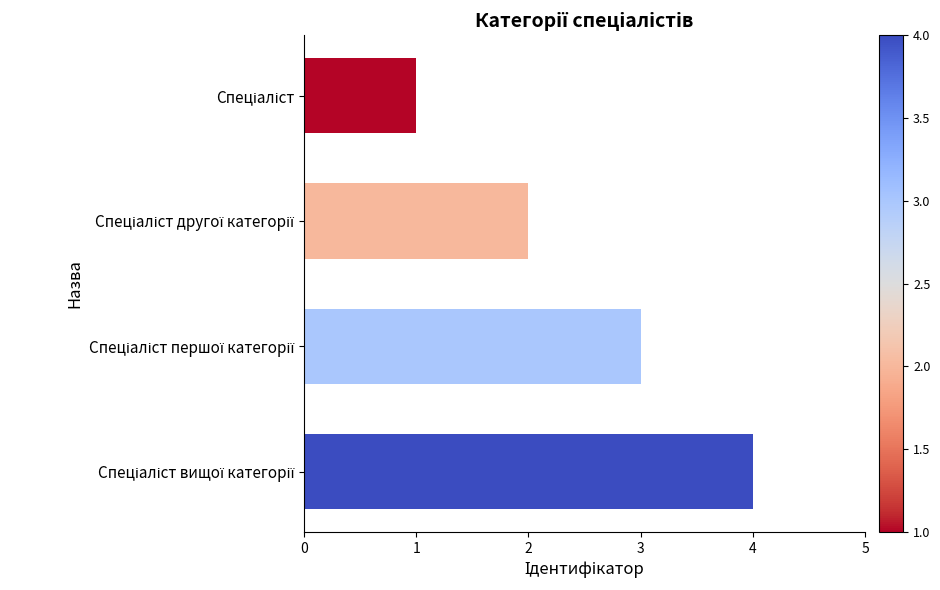

What is the sum of all values?

10